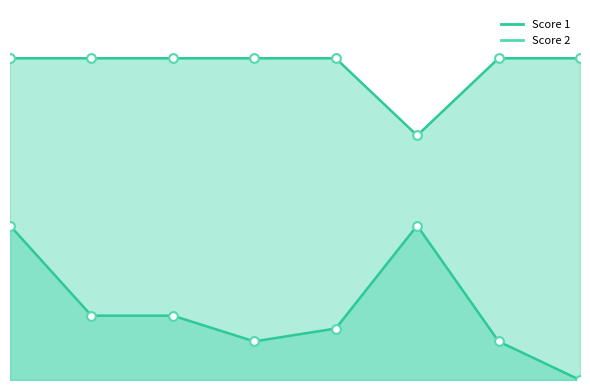

Which series has the largest total across all categories?

Score 1